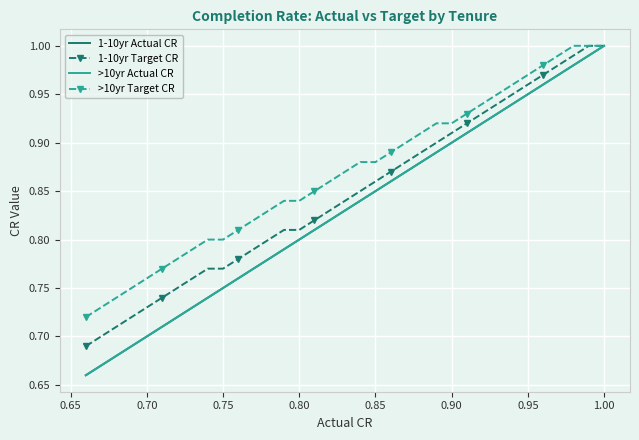

Is this an area chart (filled region under the line)?

No